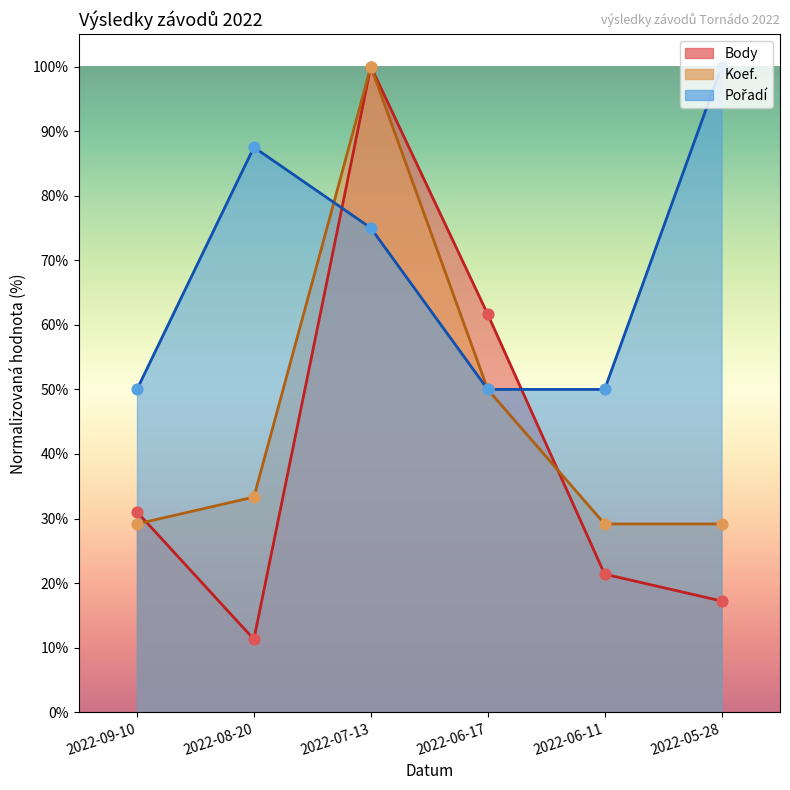

What are all the series names shown in the legend?

Body, Koef., Pořadí